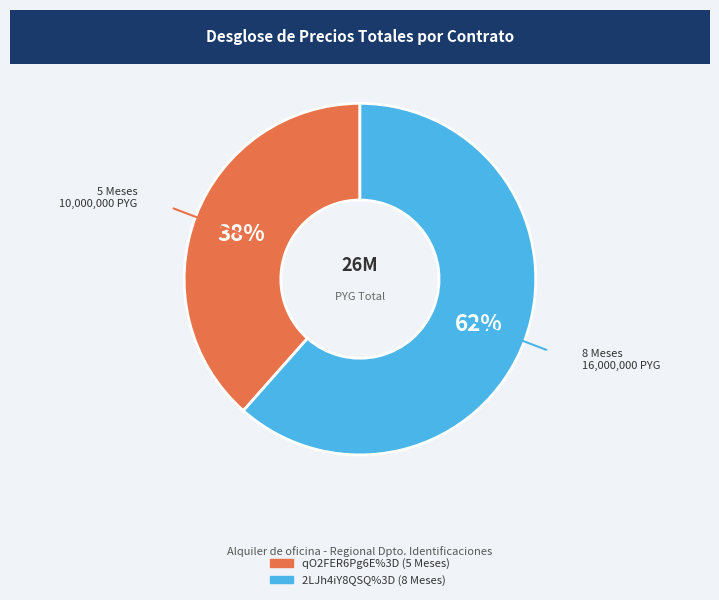

What is the majority slice?

2LJh4iY8QSQ%3D (8 Meses)